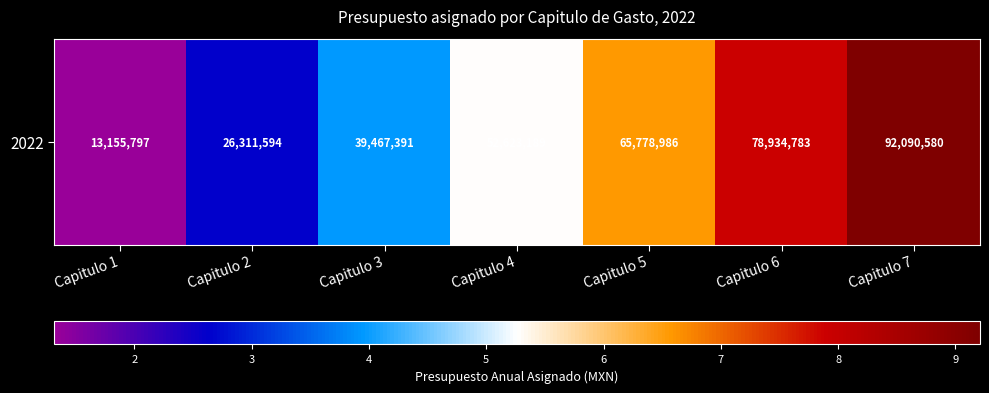

What is the difference between the maximum and minimum values?

78934782.9